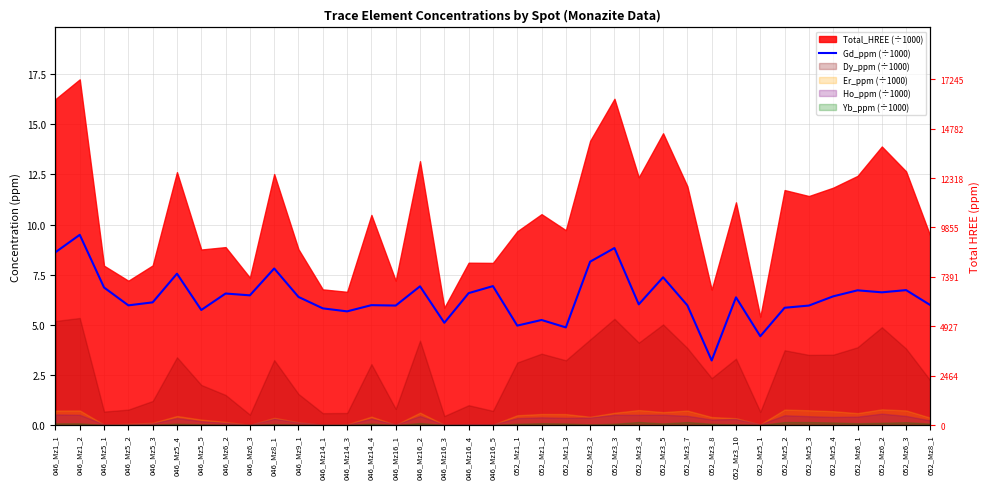

What is the label of the 24th point from the right?

046_Mz14_4